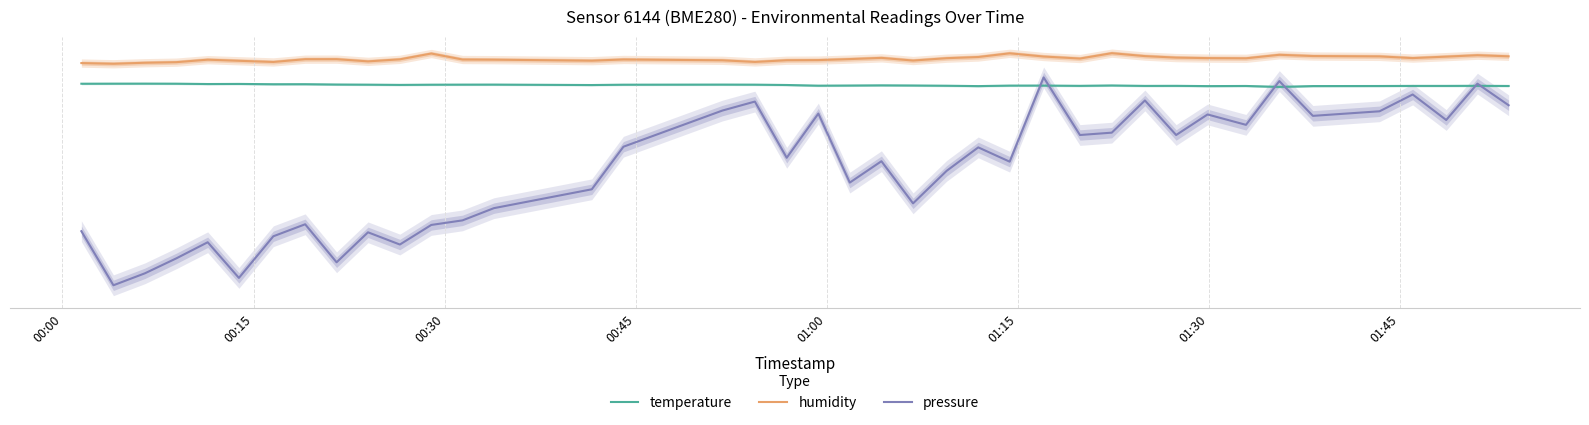

How many values in pressure are below zero?

36